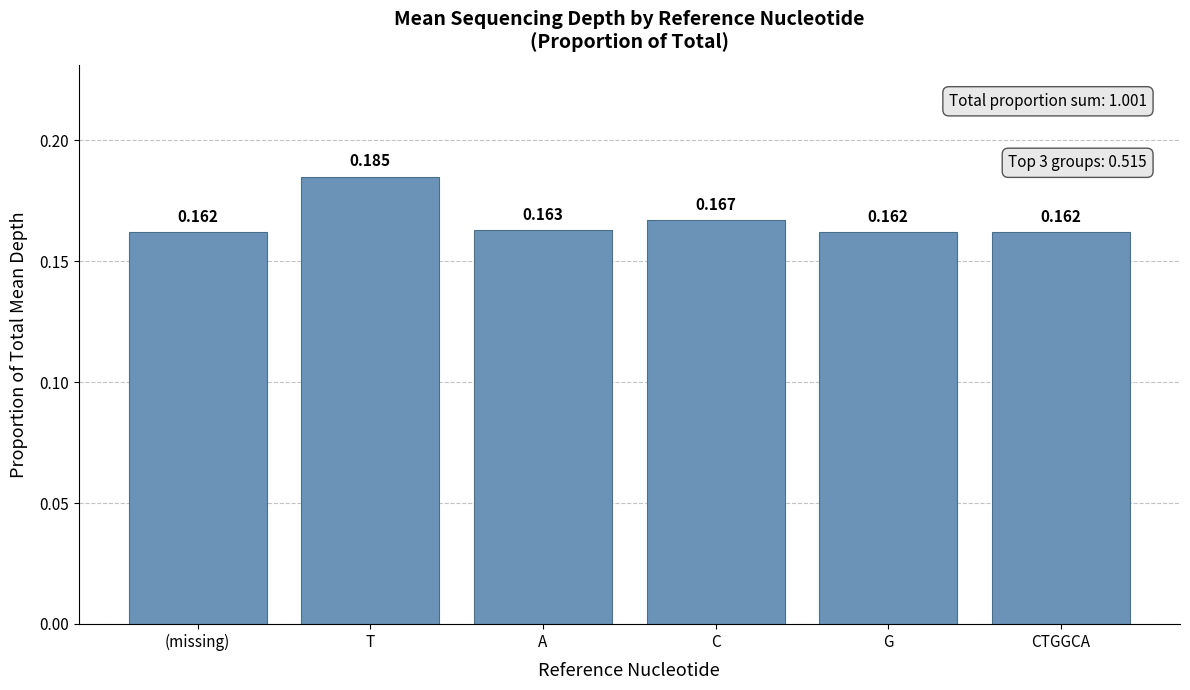

At which category does the chart reach its peak across all series?

T